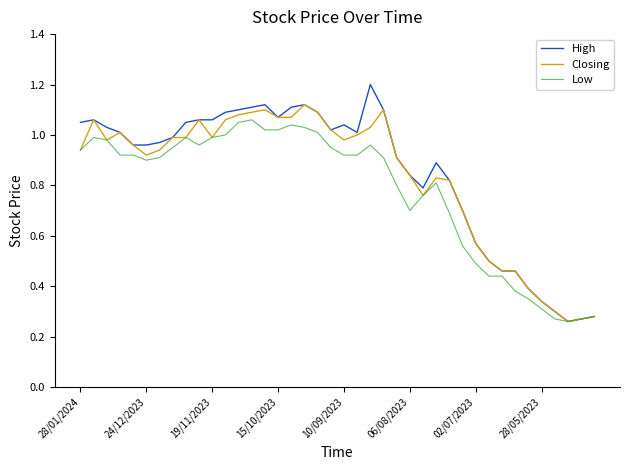

Rank the series by their maximum value, from lowest to highest.

Low, Closing, High